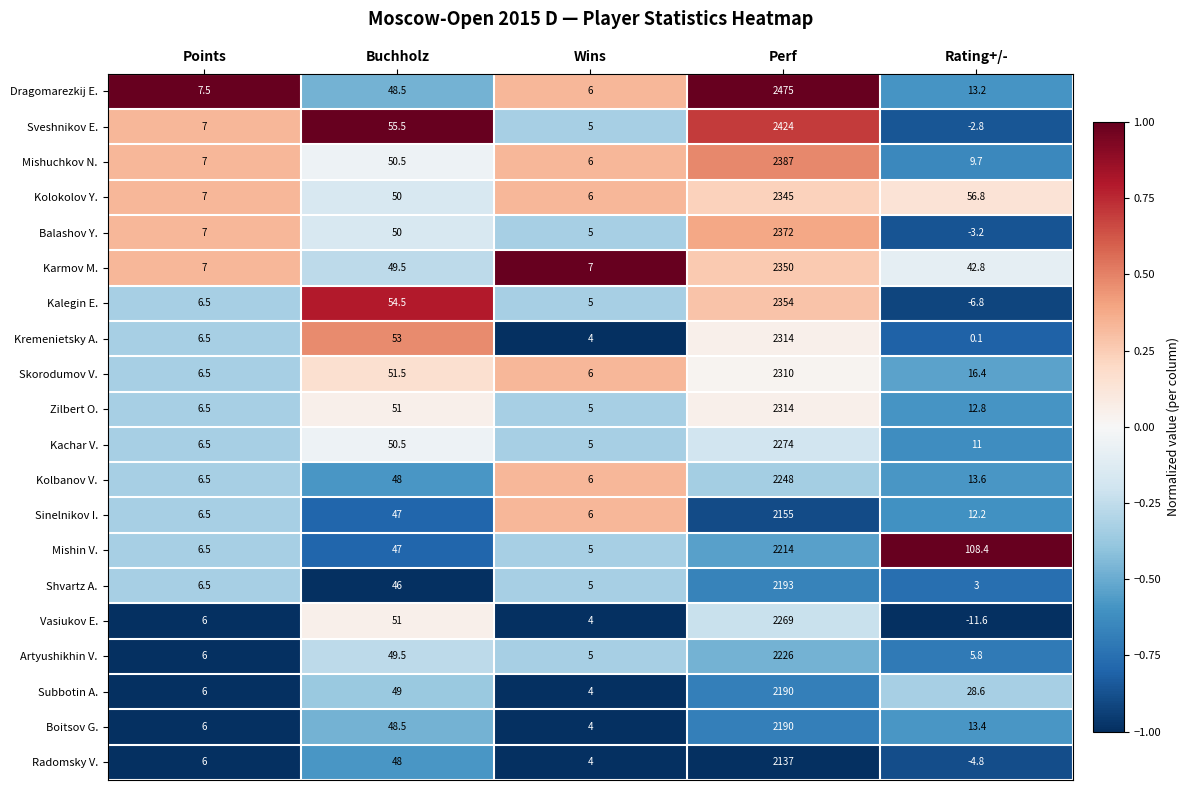

The value of Vasiukov E. at Perf is 2269.0. True or false?

True